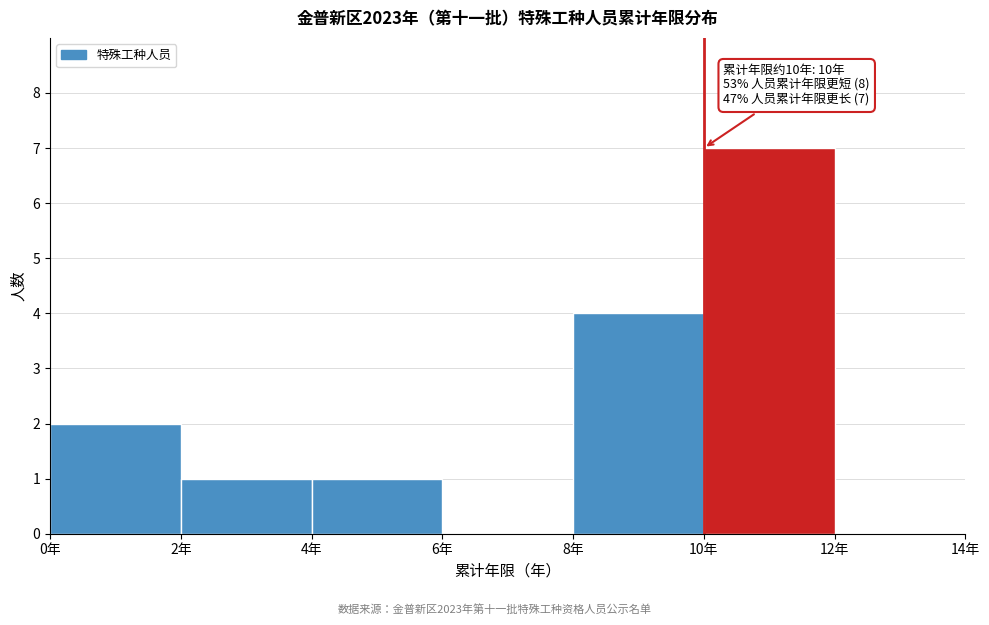

Which range on the x-axis has the tallest bar?

10 to 12